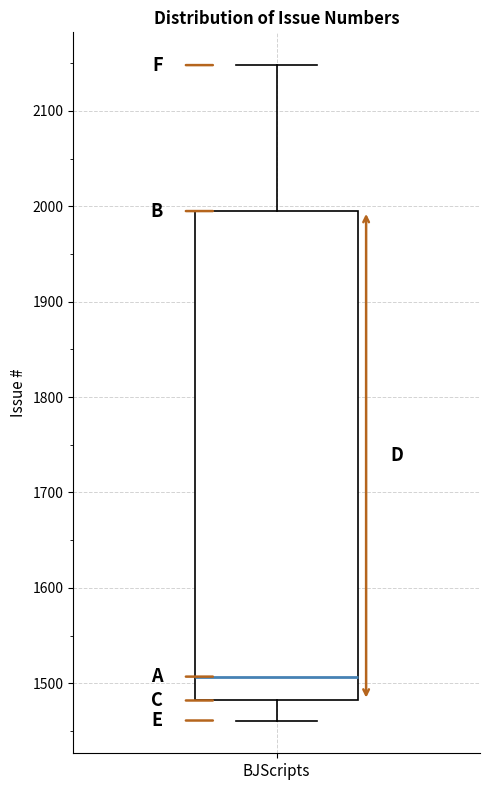

Read this box plot against the y-axis: the position of the median line, the range covered by the box, and the ends of both whiskers. The values are not printed on the chart, so give them approximately, as read against the axis.

median 1510, box 1480 to 2000, whiskers 1460 to 2150